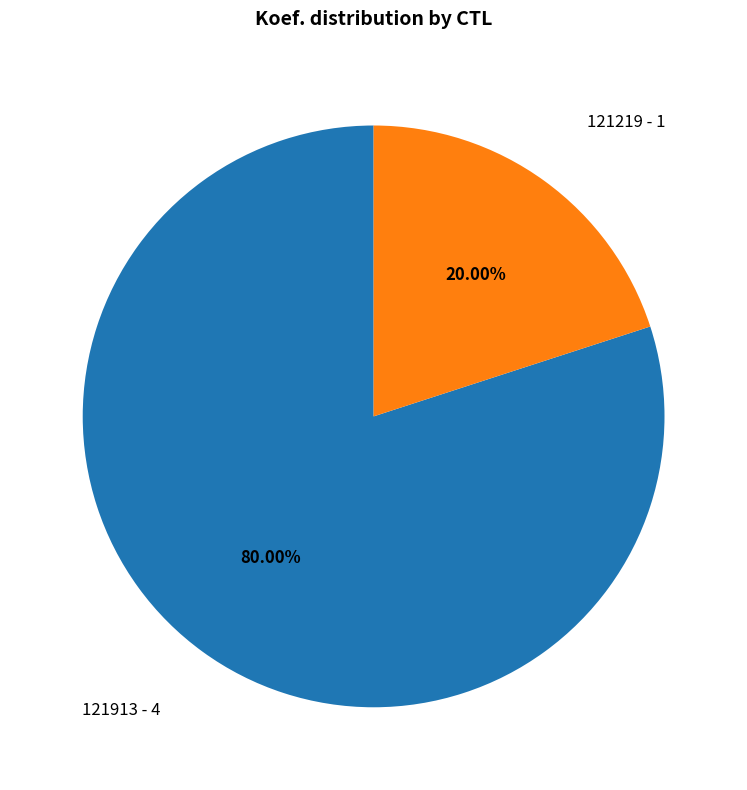

How many slices are in this pie chart?

2